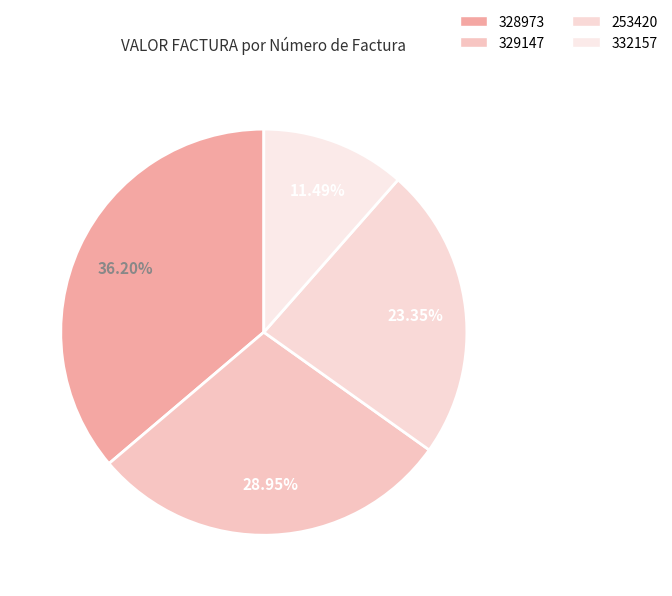

Combined, what portion of the pie is 328973 and 253420?

59.6%